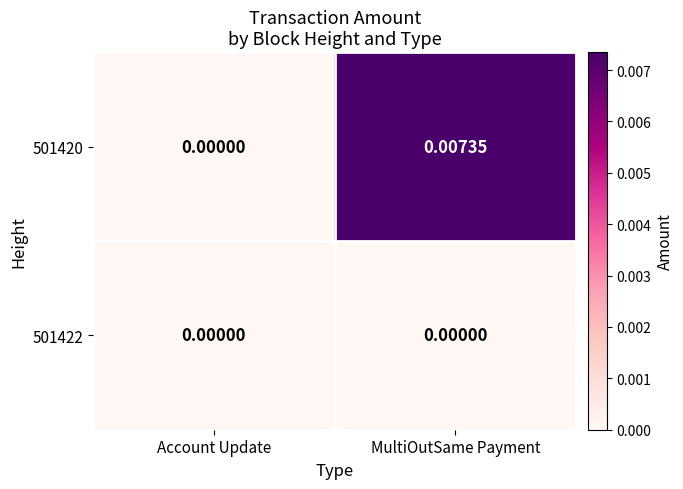

List the labels in order of 501420 value, largest first.

MultiOutSame Payment, Account Update